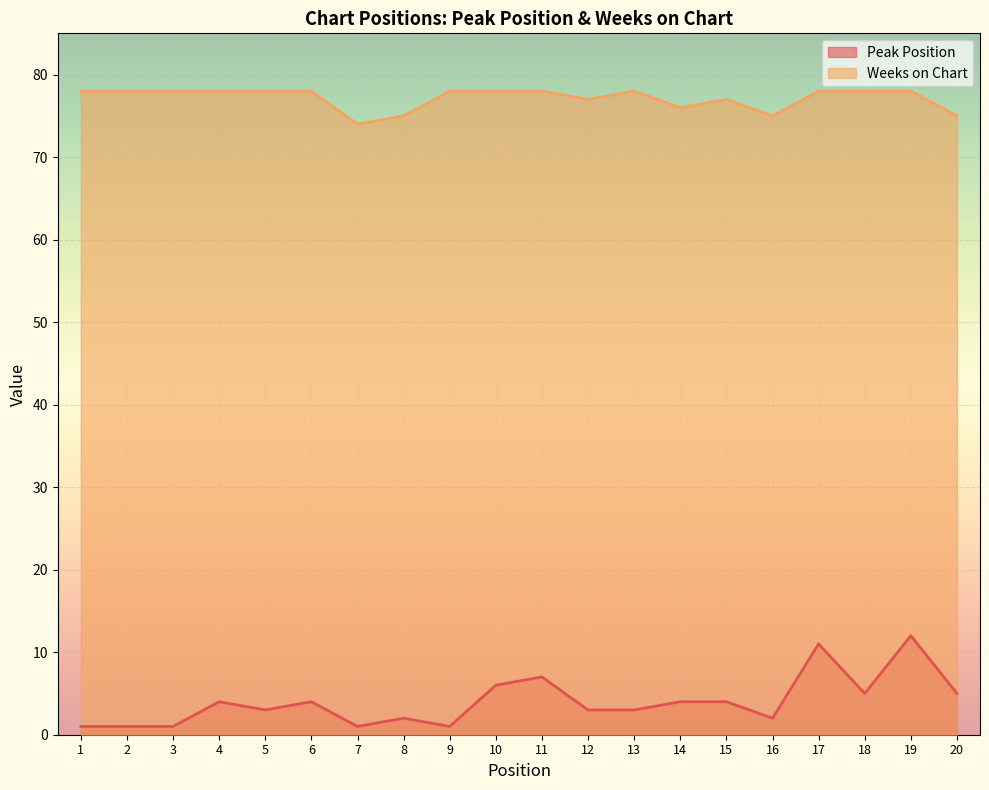

Which series has the largest total across all categories?

Weeks on Chart